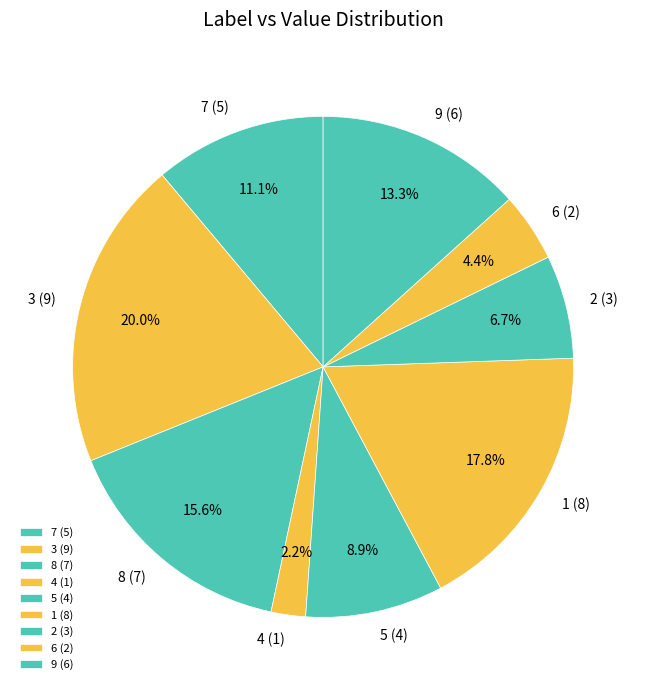

How much of the chart is everything except 6?

95.6%